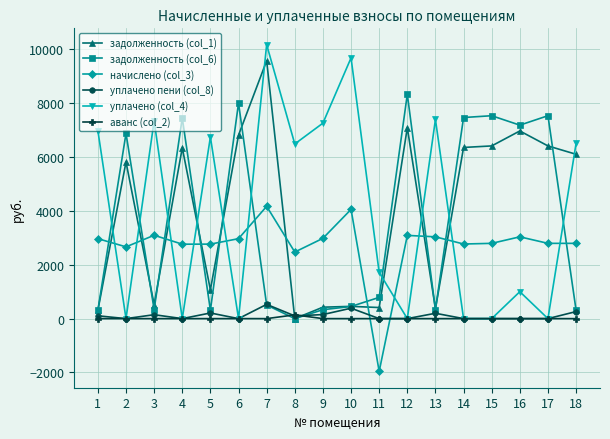

Where is начислено (col_3) nearest to the value 1105?

8